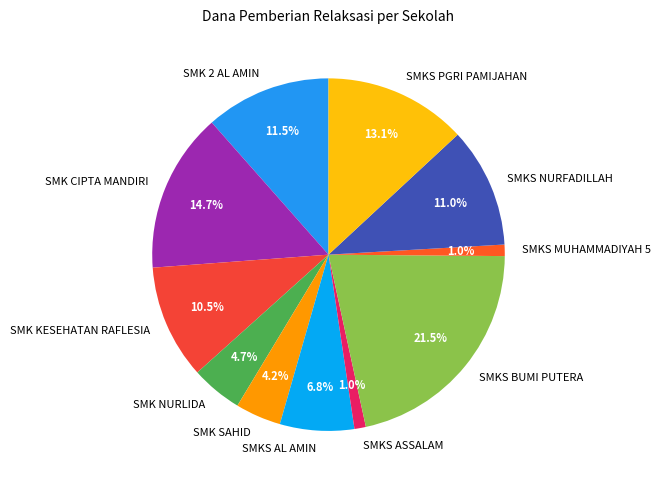

Does SMKS NURFADILLAH account for over 50% of the chart?

No